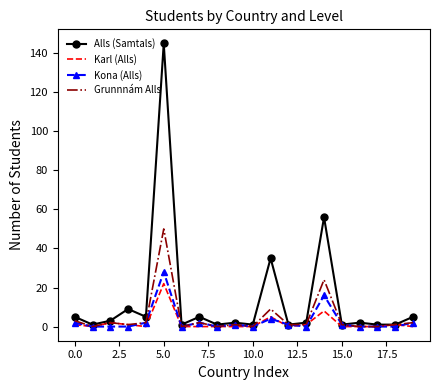

Which series has the largest range (max minus min)?

Alls (Samtals)